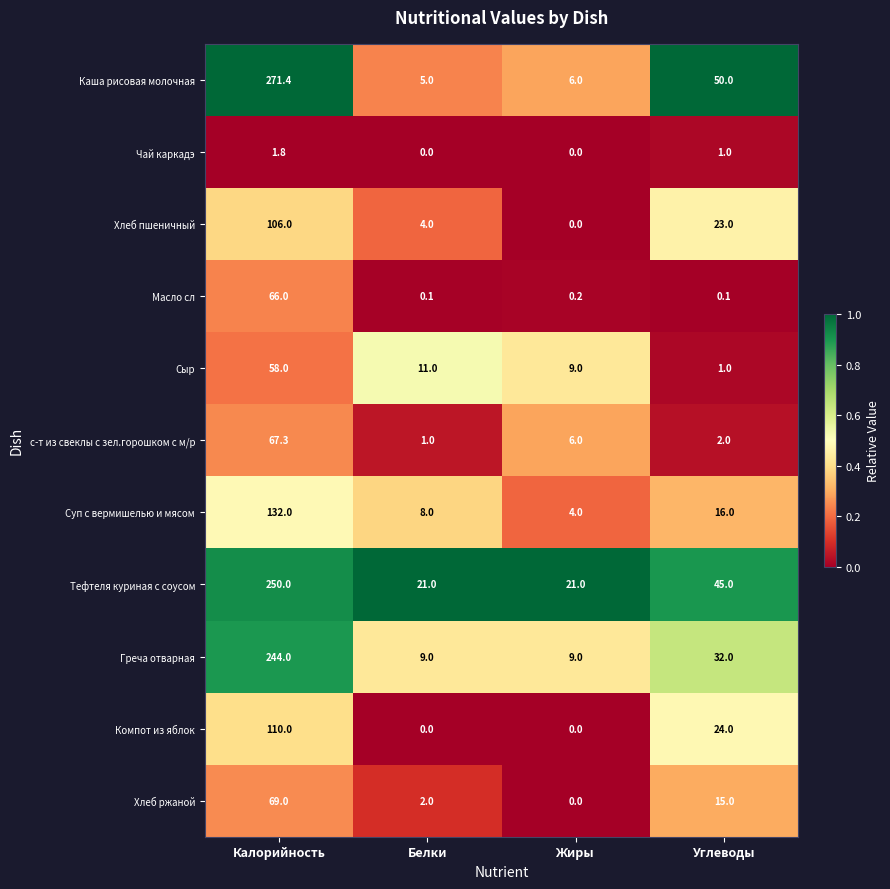

List the series in order of their peak value, lowest first.

Чай каркадэ, Сыр, Масло сл, с-т из свеклы с зел.горошком с м/р, Хлеб ржаной, Хлеб пшеничный, Компот из яблок, Суп с вермишелью и мясом, Греча отварная, Тефтеля куриная с соусом, Каша рисовая молочная